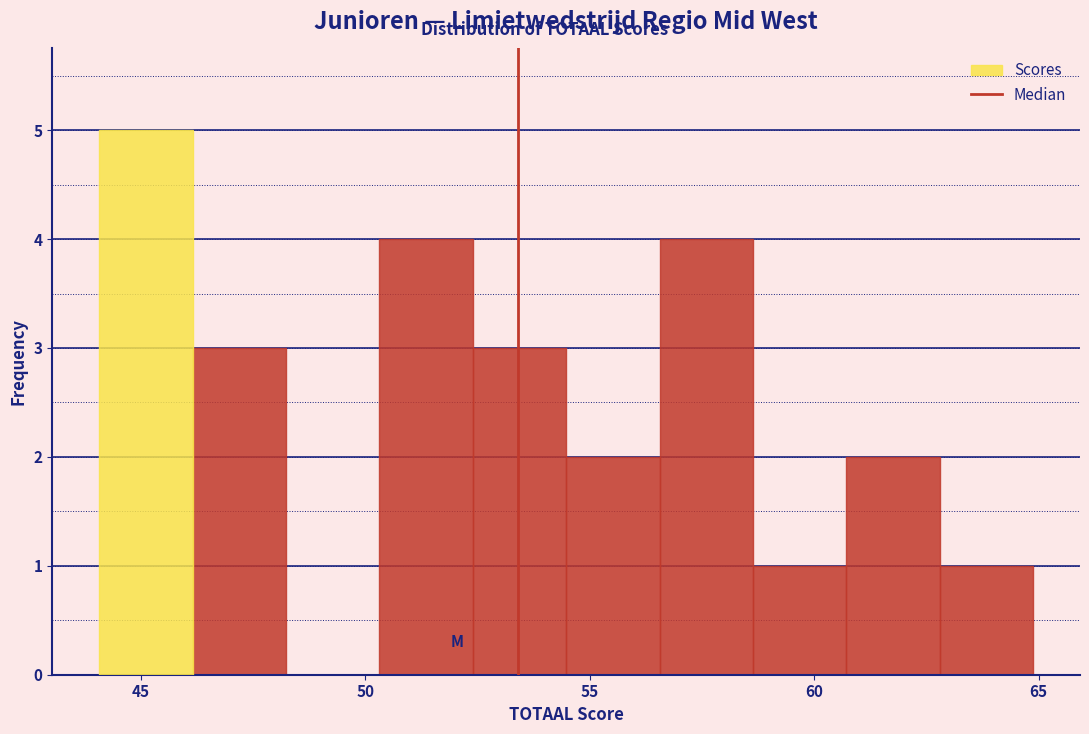

How tall is the bar that spans 46.0 to 48.0 on the x-axis? Neither the bar edges nor the heights are printed on the chart, so give them approximately, as read against the axes.

3